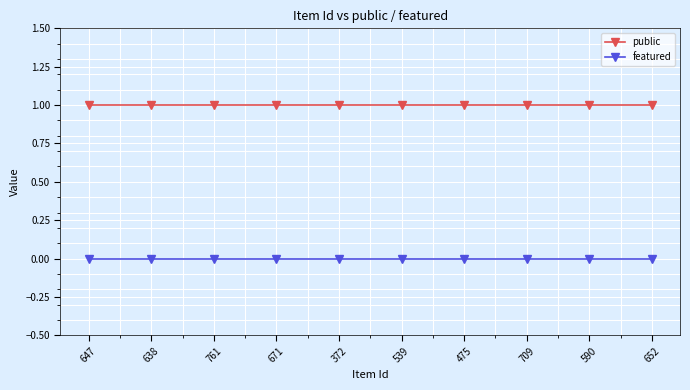

Rank the series at 475 from lowest to highest value.

featured, public